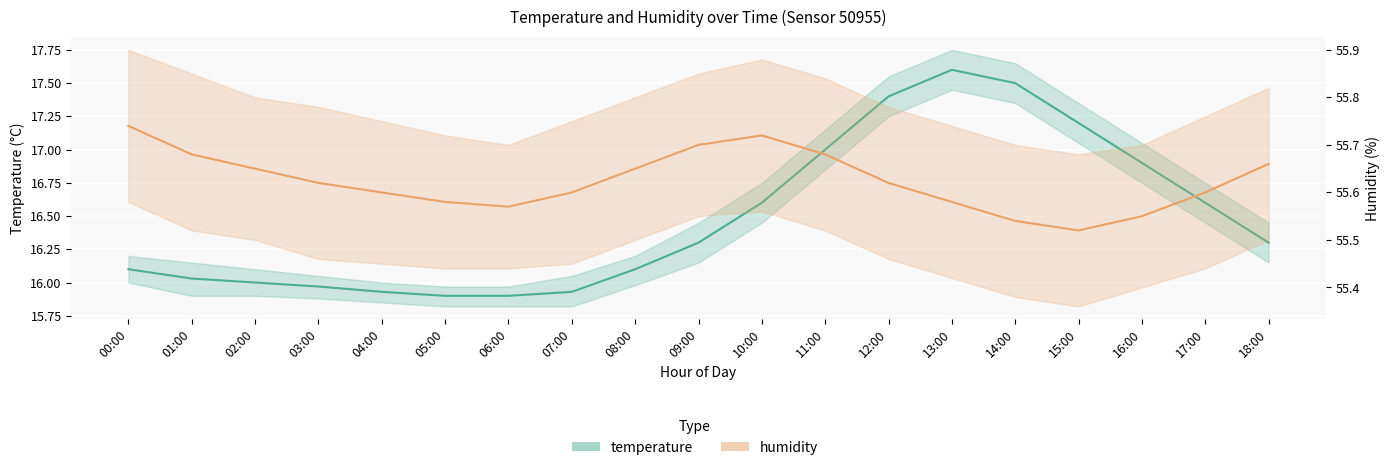

What is the label of the 11th point from the right?

08:00